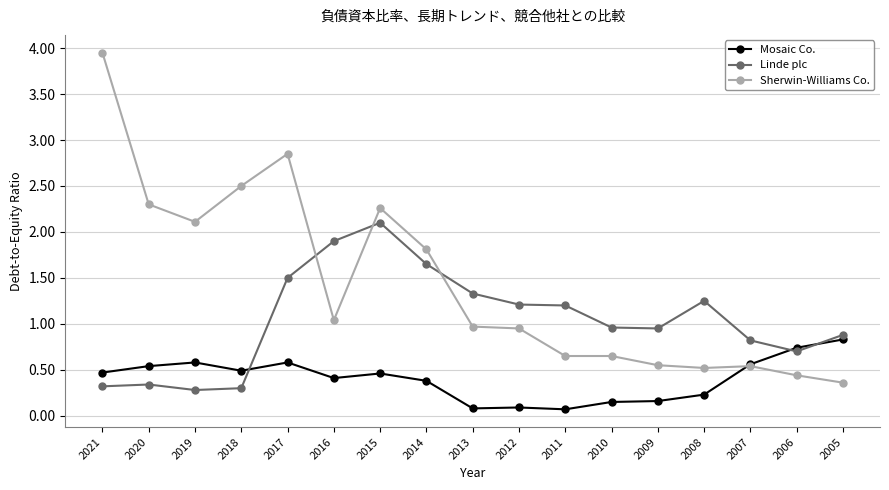

At which category does Sherwin-Williams Co. reach its first local valley?

2019